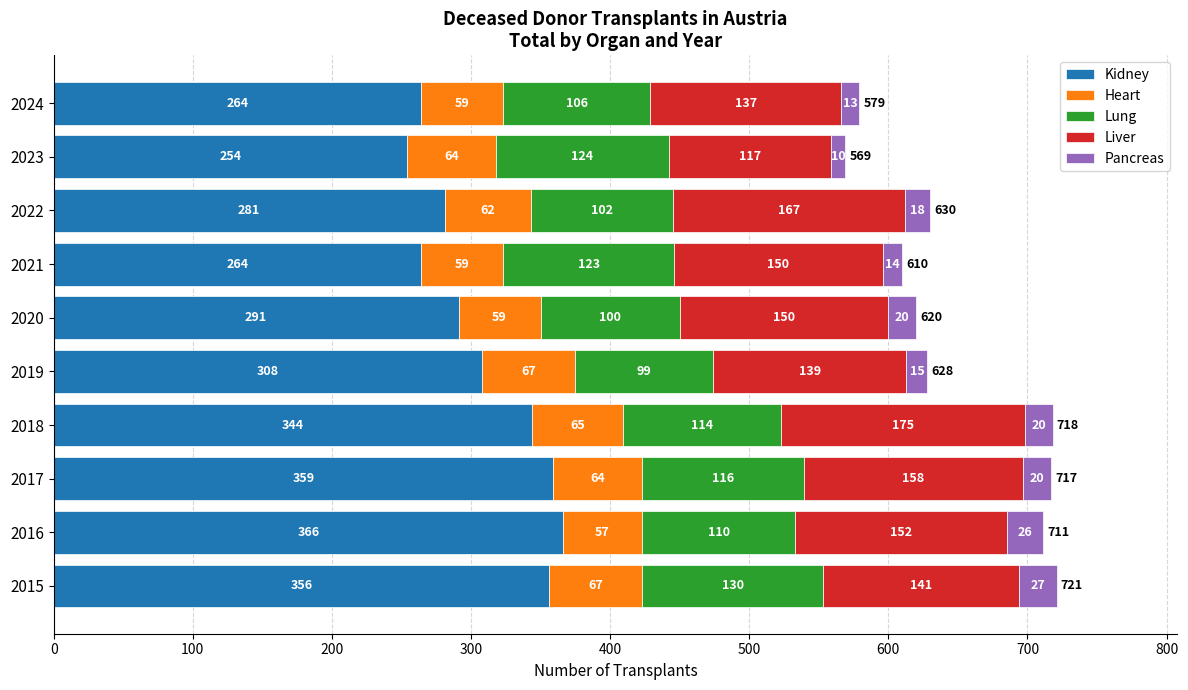

Where is Kidney nearest to the value 310?

2019